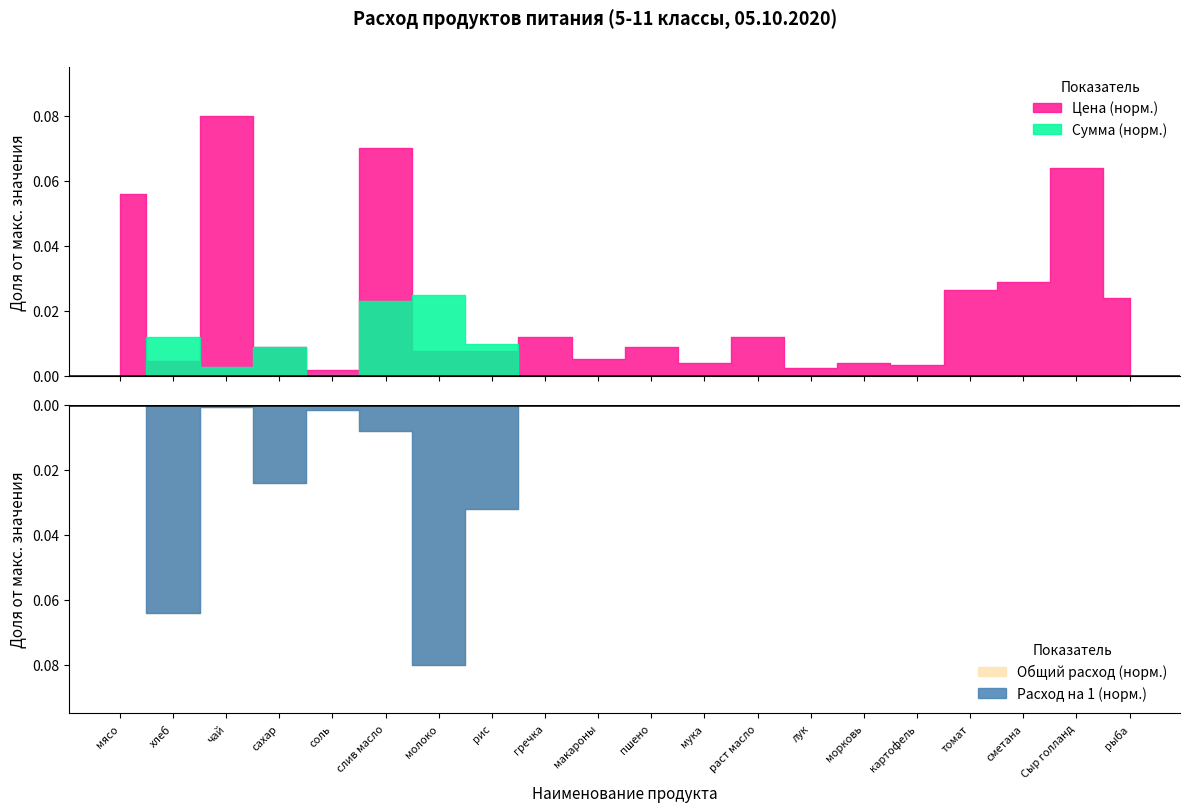

True or false: Цена and Общий расход cross at least once.

False